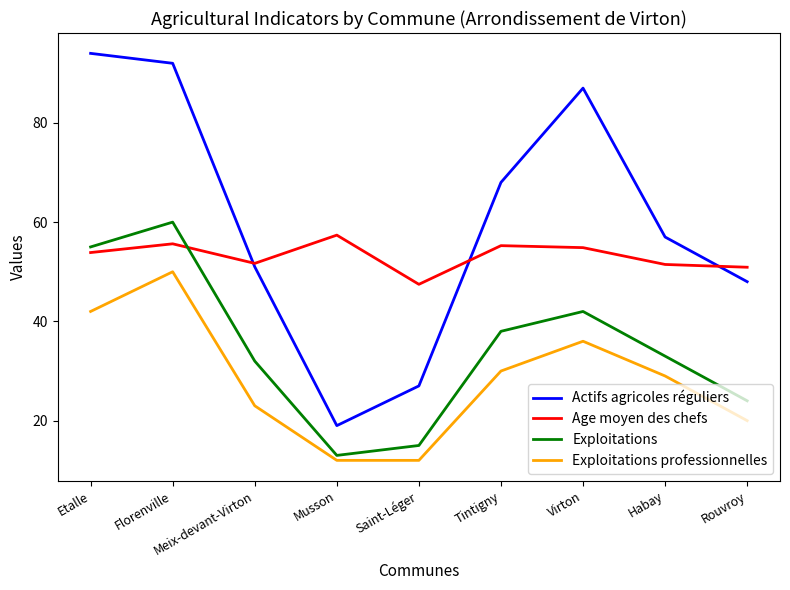

What are all the series names shown in the legend?

Actifs agricoles réguliers, Age moyen des chefs, Exploitations, Exploitations professionnelles